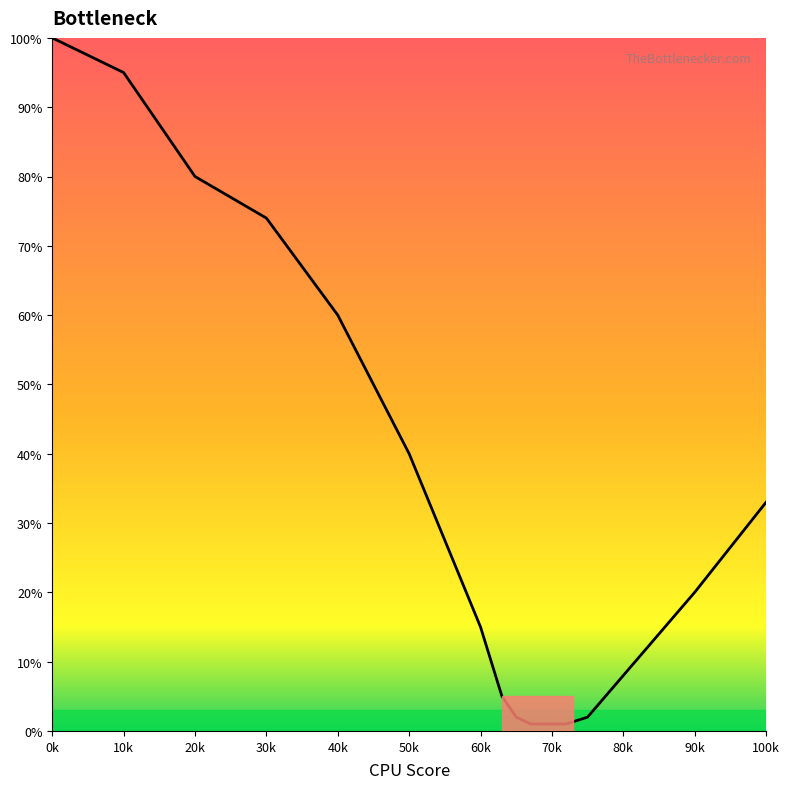

What is the greatest value displayed?

100